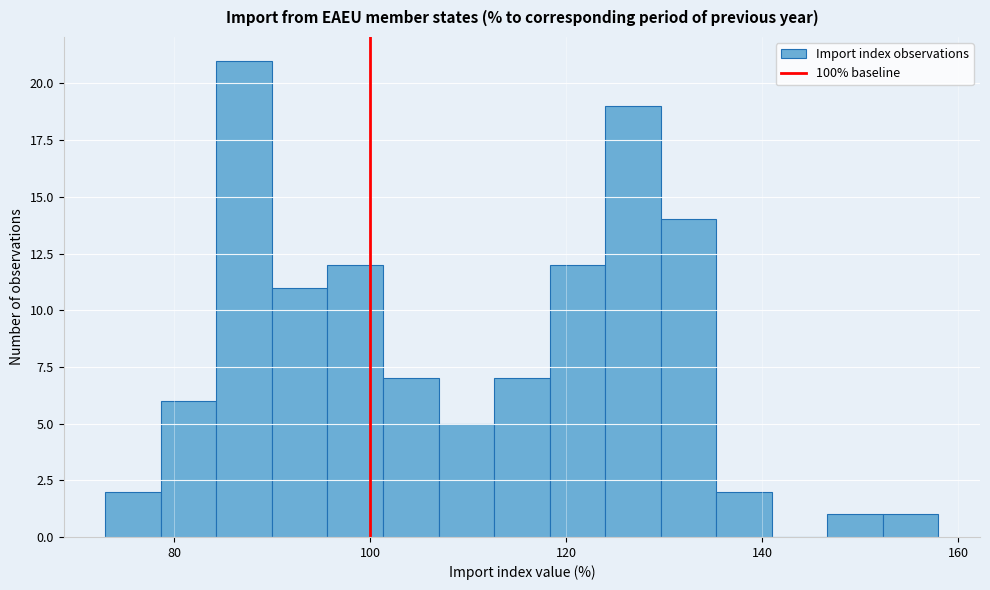

Around what value on the x-axis is the tallest bar? Give the approximate position of its centre, as read against the axis.

88